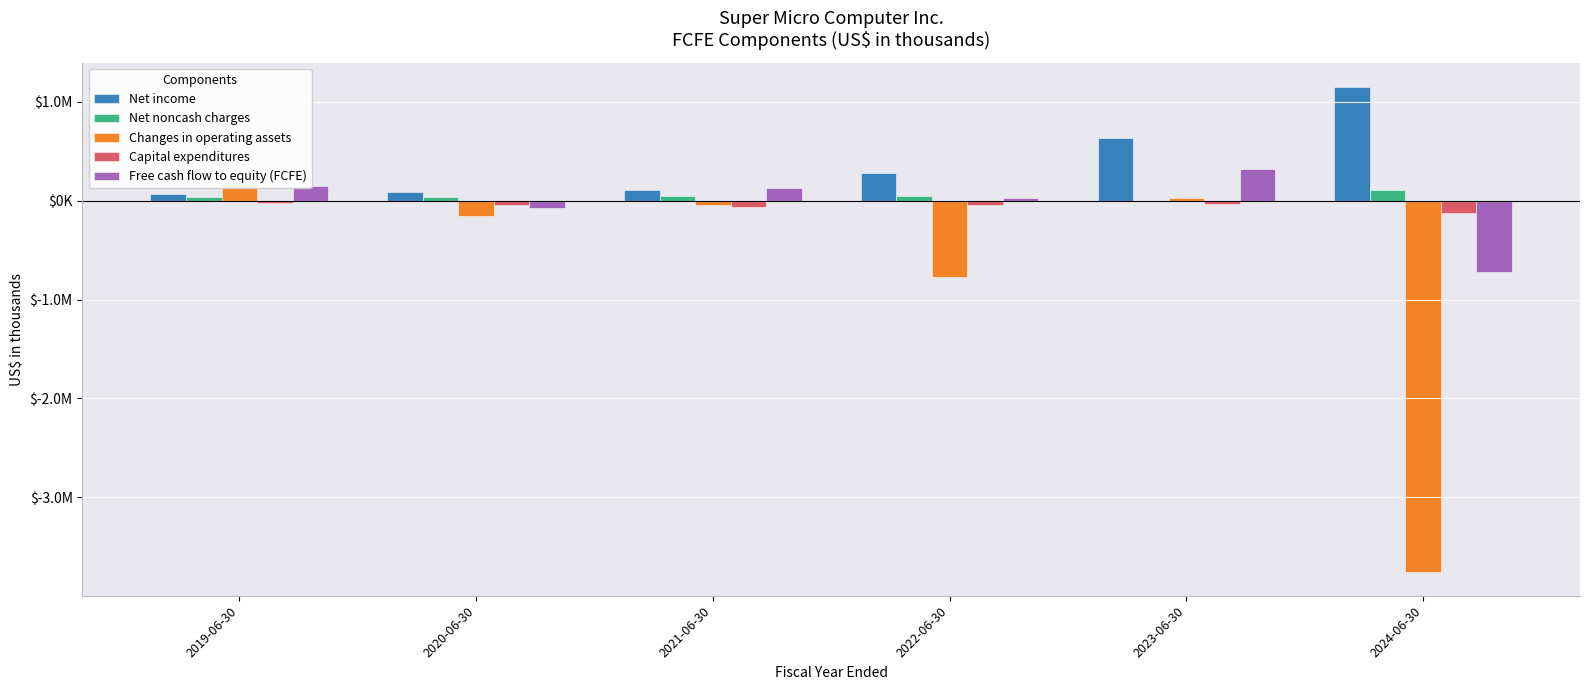

What is the smallest value displayed?

-3752622